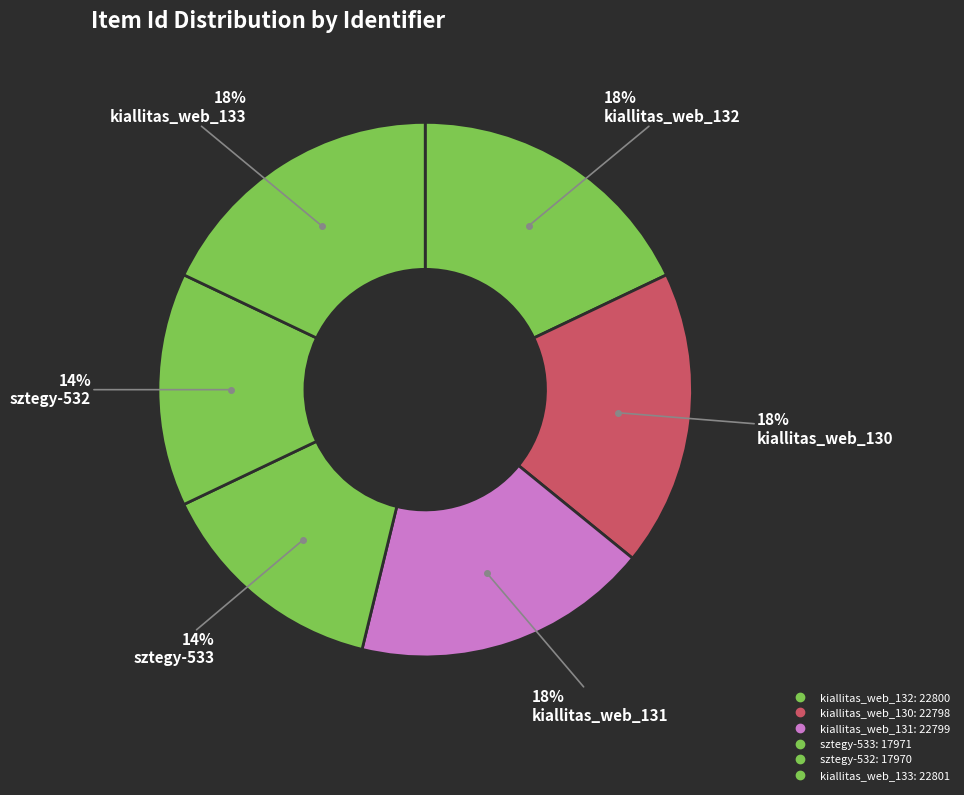

How many slices are in this pie chart?

6